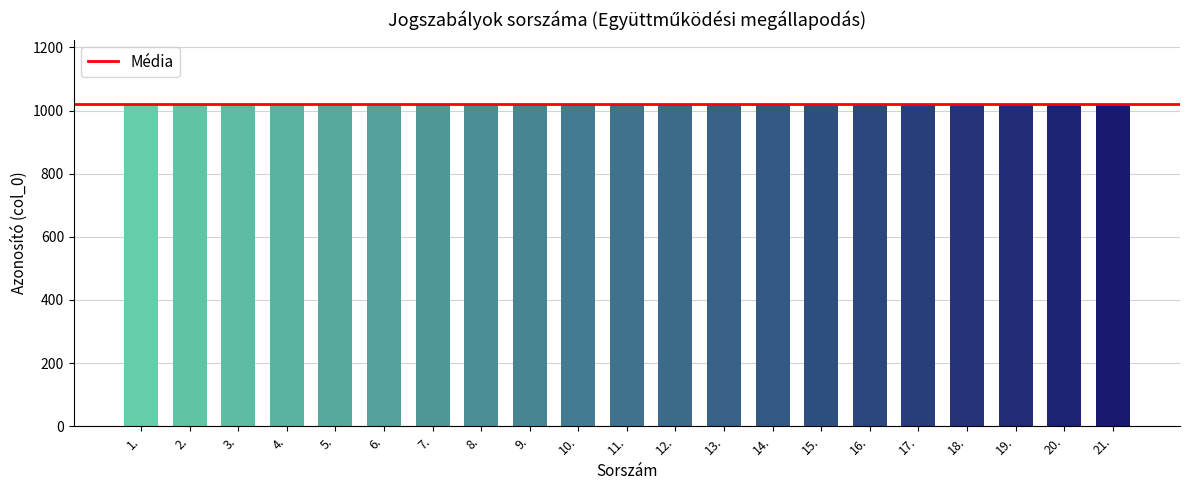

Which category has the highest value across all series?

21.